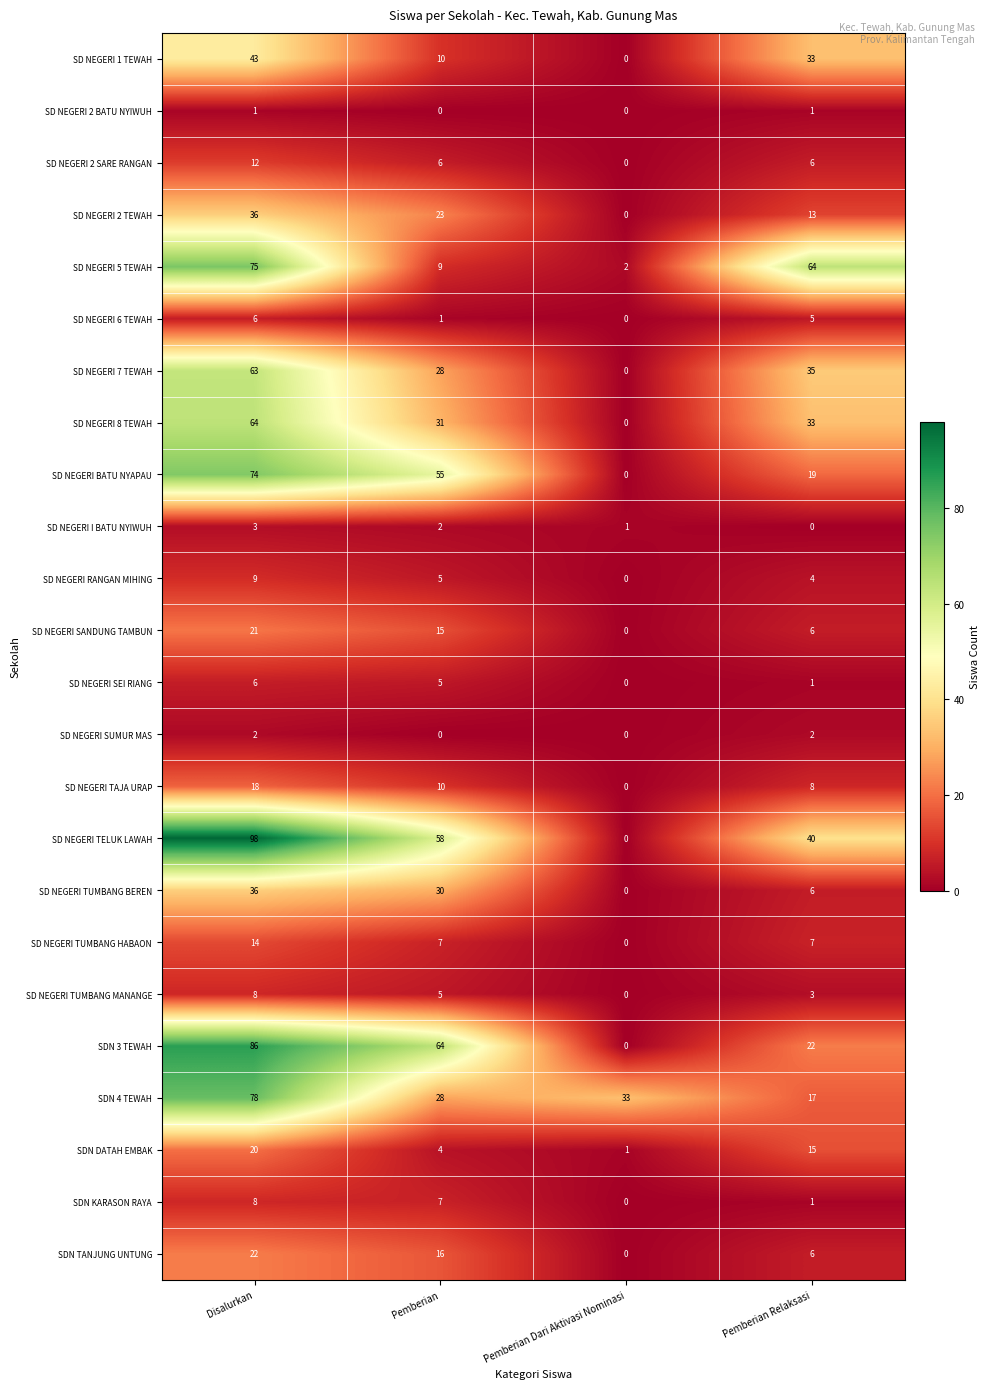

What is the maximum value for SD NEGERI 2 TEWAH?

36